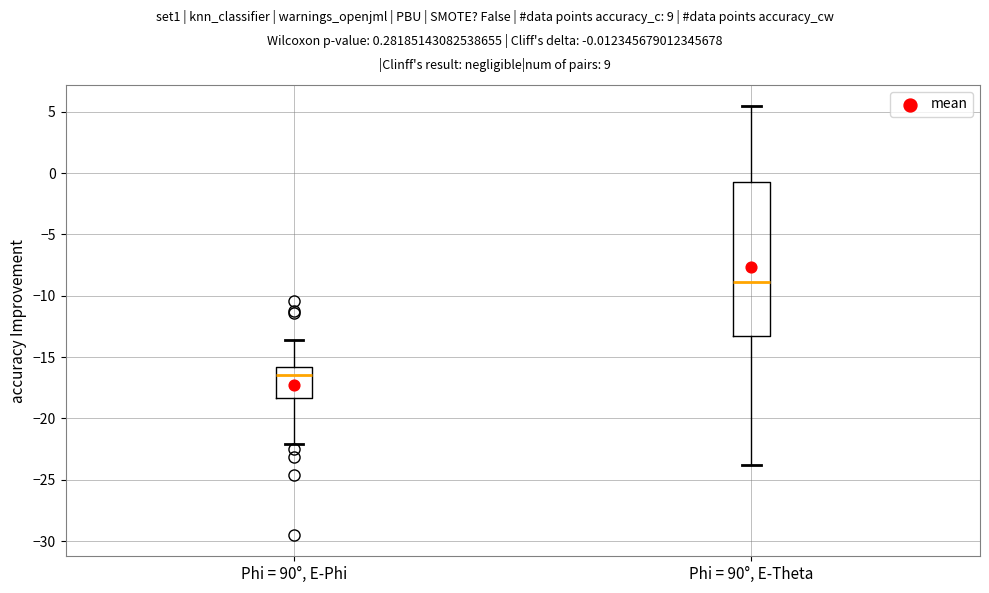

Reading left to right, transcribe this box plot: for each box, give where its median line is, the range the box spans, and where its two whiskers end, as read against the y-axis. The values are not printed on the chart, so give them approximately, as read against the axis.

Phi = 90°, E-Phi: median -16.5, box -18.5 to -16.0, whiskers -22.0 to -13.5
Phi = 90°, E-Theta: median -9.0, box -13.5 to -1.0, whiskers -24.0 to 5.5